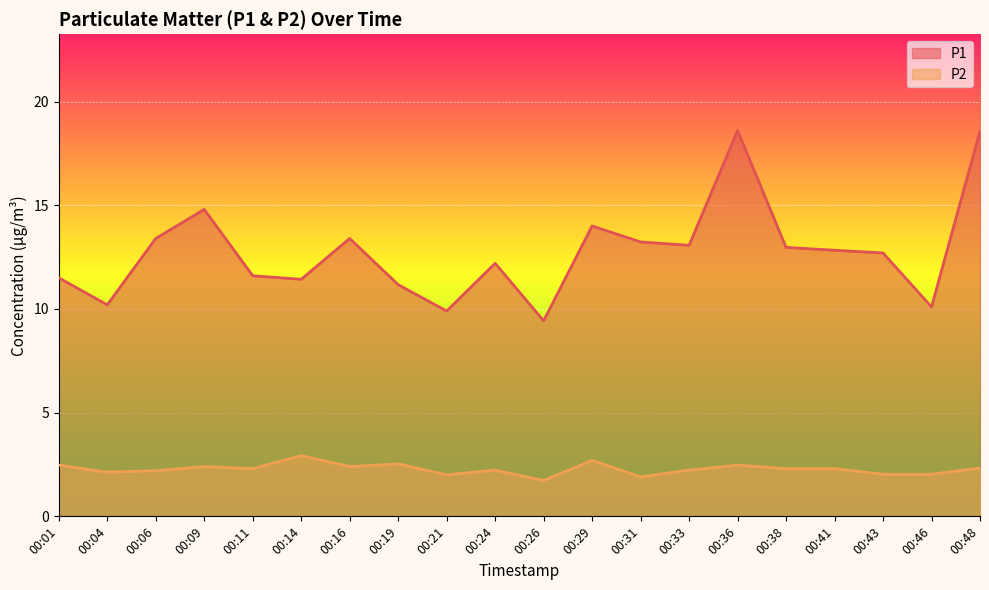

How many lines are shown in the chart?

2